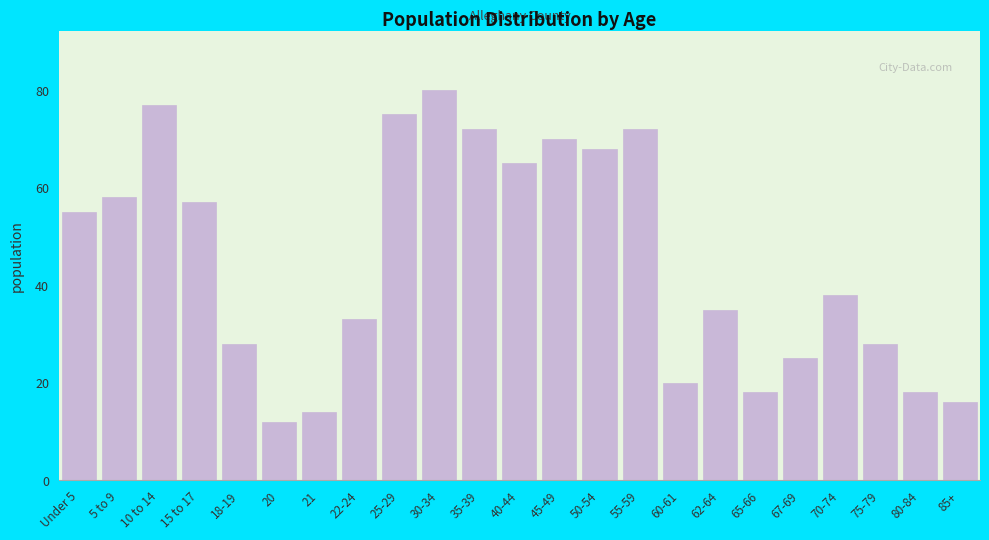

Reading left to right, list all the values displayed in this chart.

55	58	77	57	28	12	14	33	75	80	72	65	70	68	72	20	35	18	25	38	28	18	16